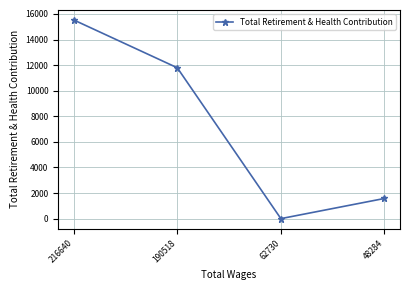

What is the sum of all values?

28904